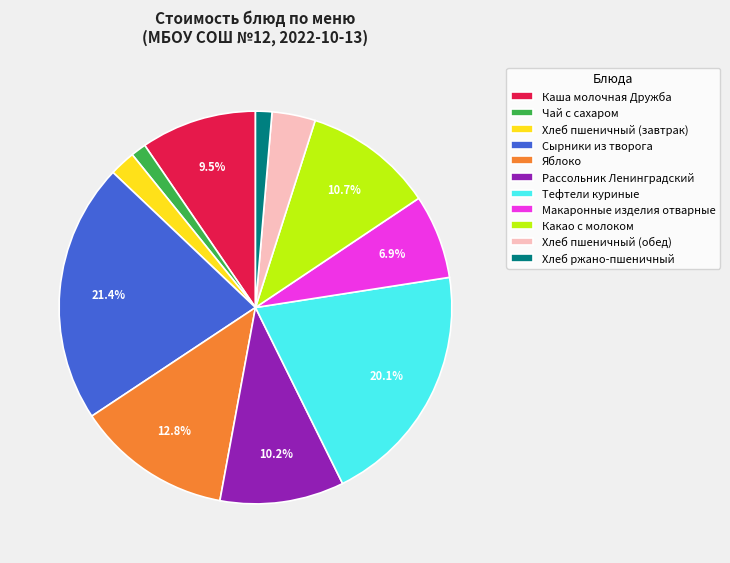

To the nearest percent, what is the combined percentage of Хлеб ржано-пшеничный and Хлеб пшеничный (обед)?

5%